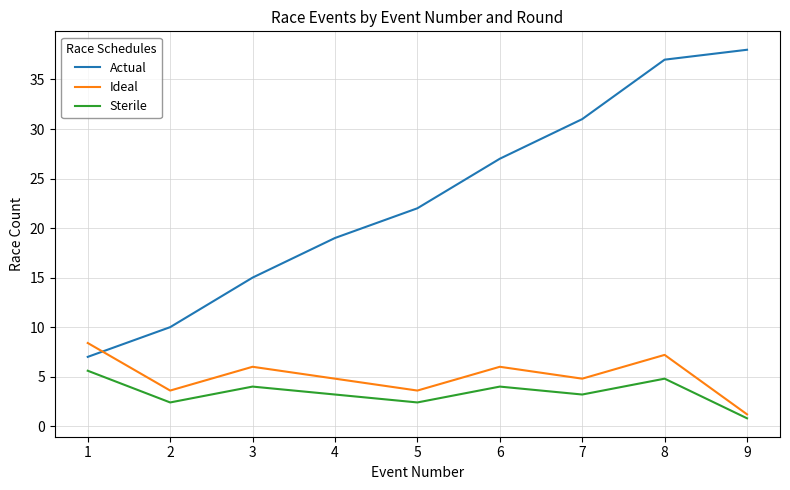

At which label does Actual reach its peak?

9